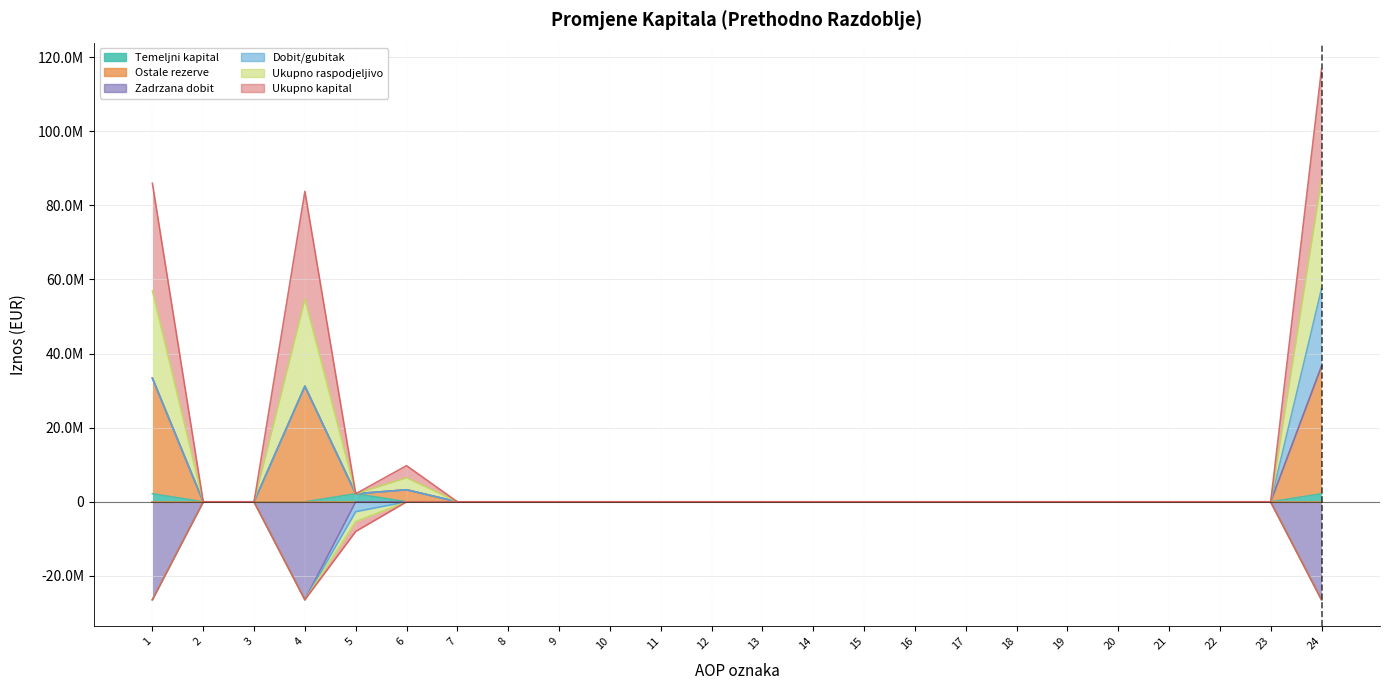

At which label is Temeljni kapital closest to 1086120?

1